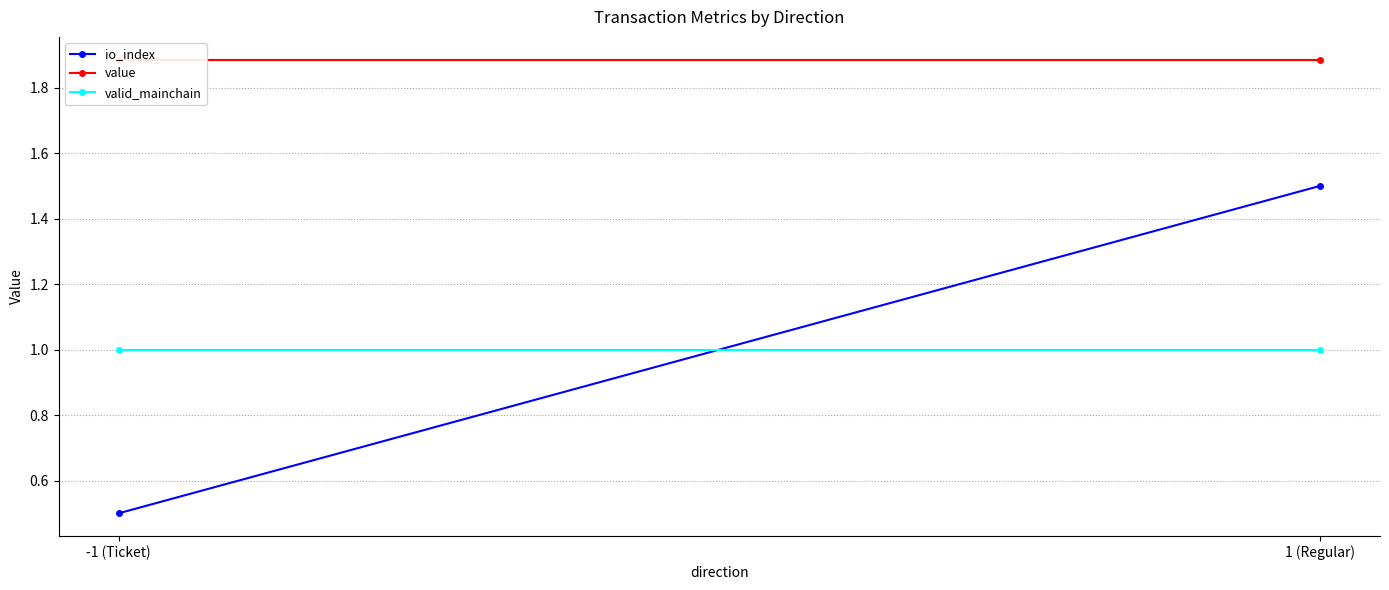

Which has a higher value, -1 (Ticket) or 1 (Regular)?

1 (Regular)